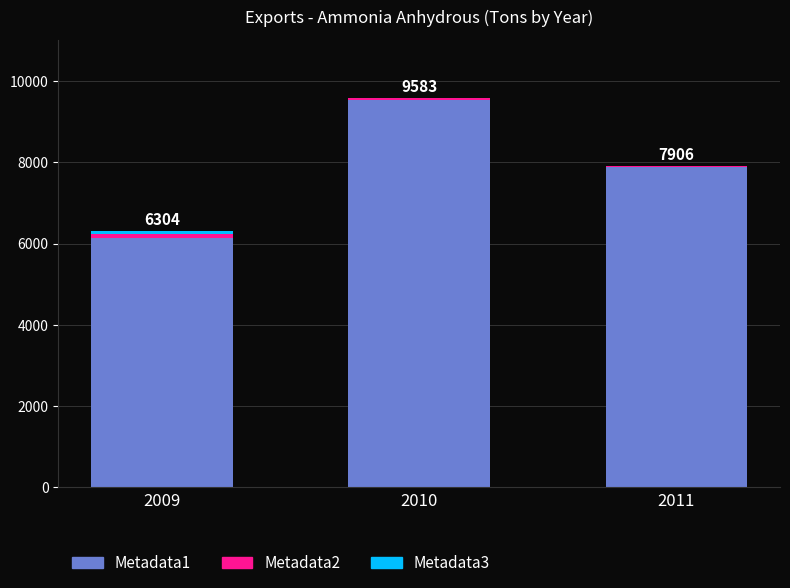

True or false: Metadata1 has a value of 10590 at 2009.

False